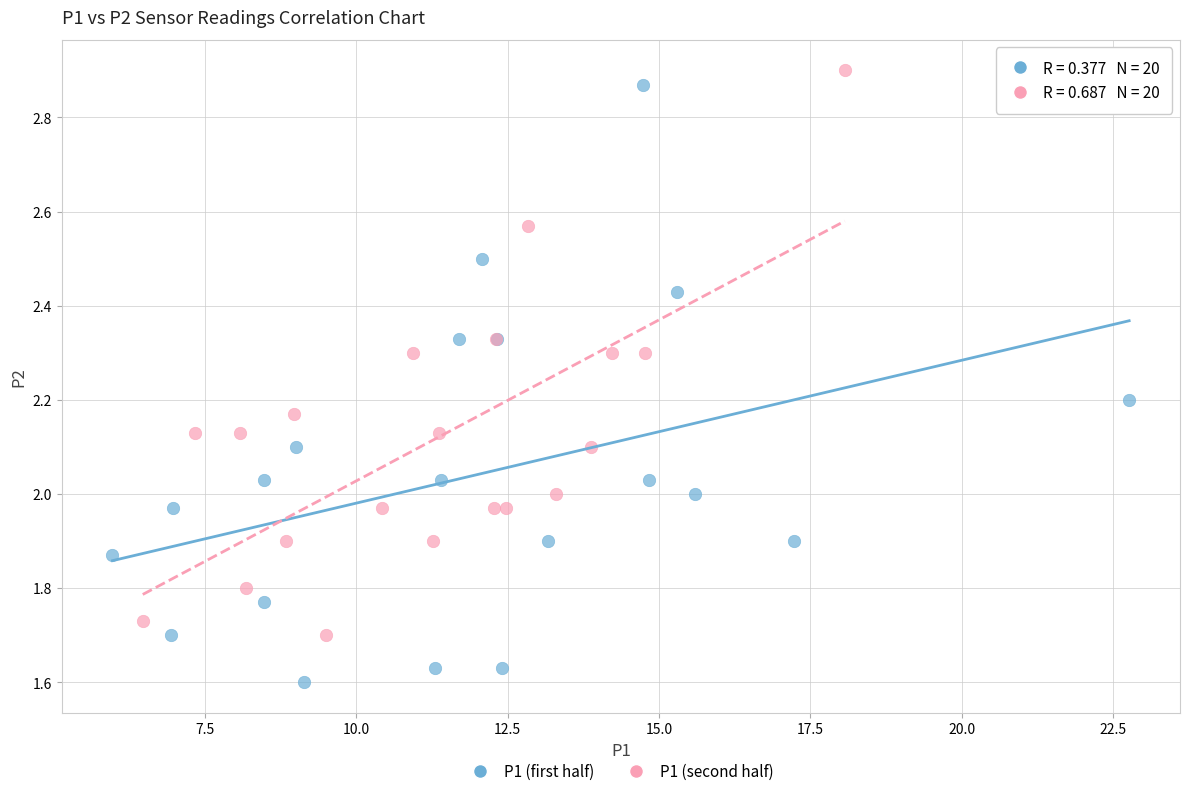

Which series has the widest spread of Y values?

P1 (first half)